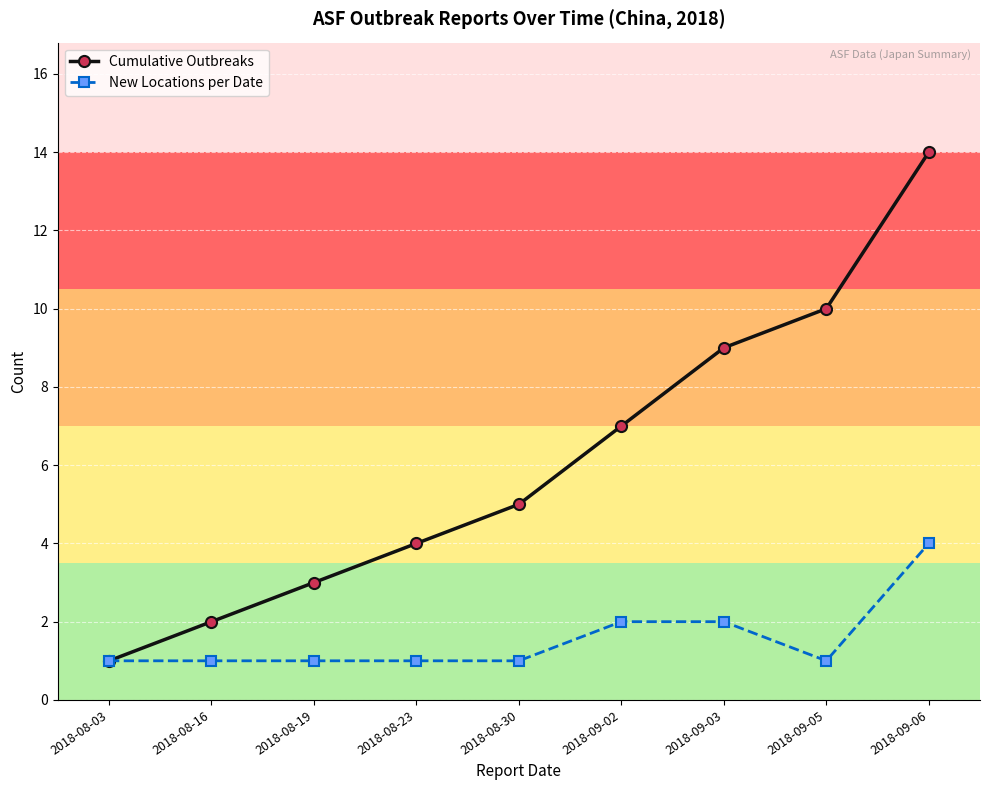

What is the smallest value displayed?

1